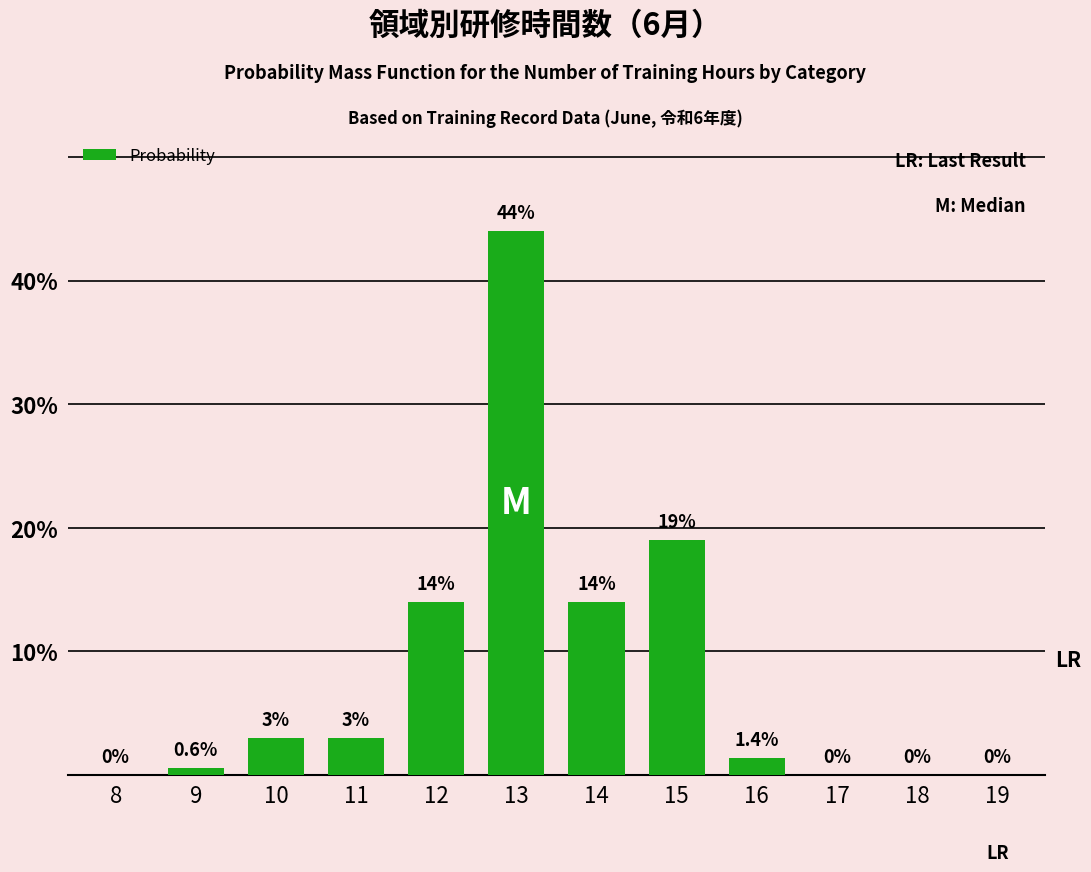

What value does the data have at 10?

3.0